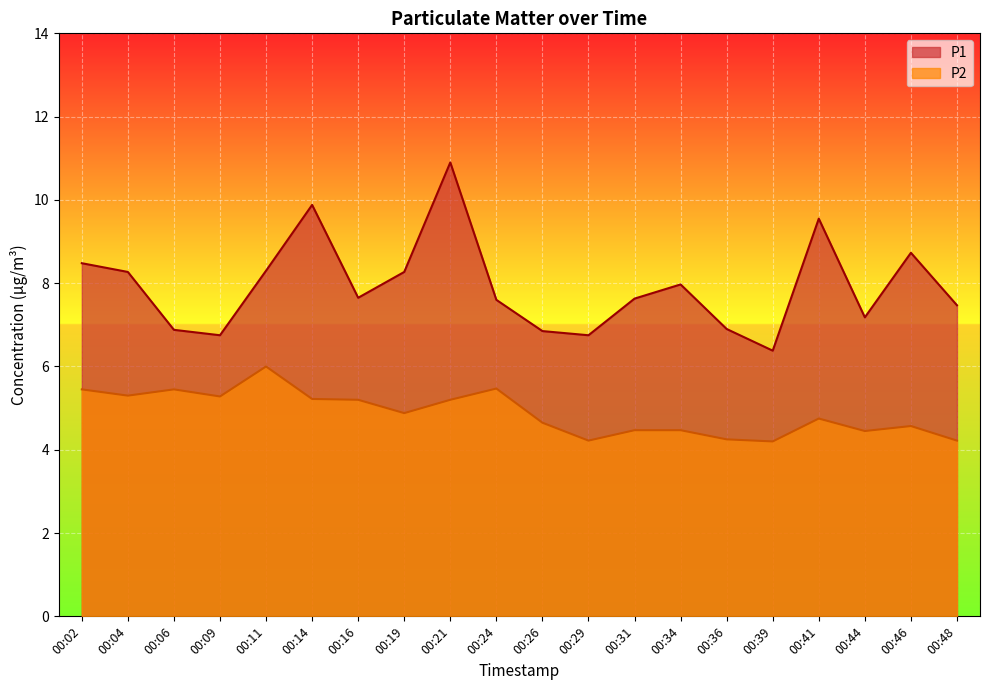

What are all the series names shown in the legend?

P1, P2